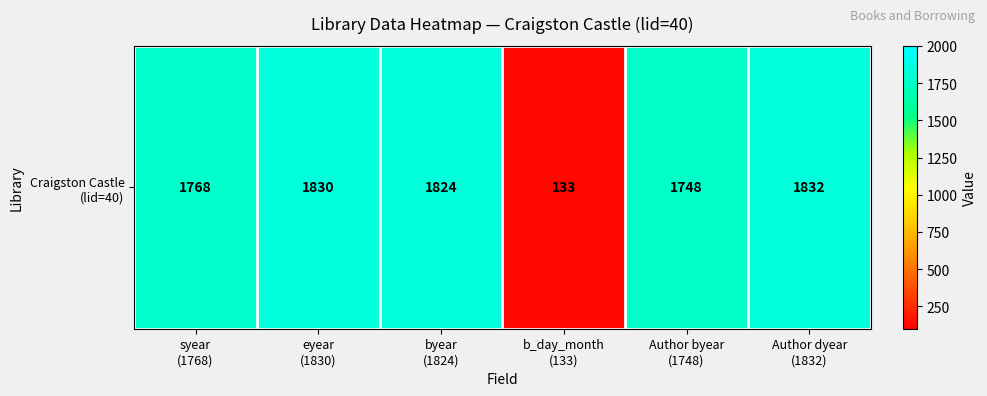

What is the smallest value displayed?

133